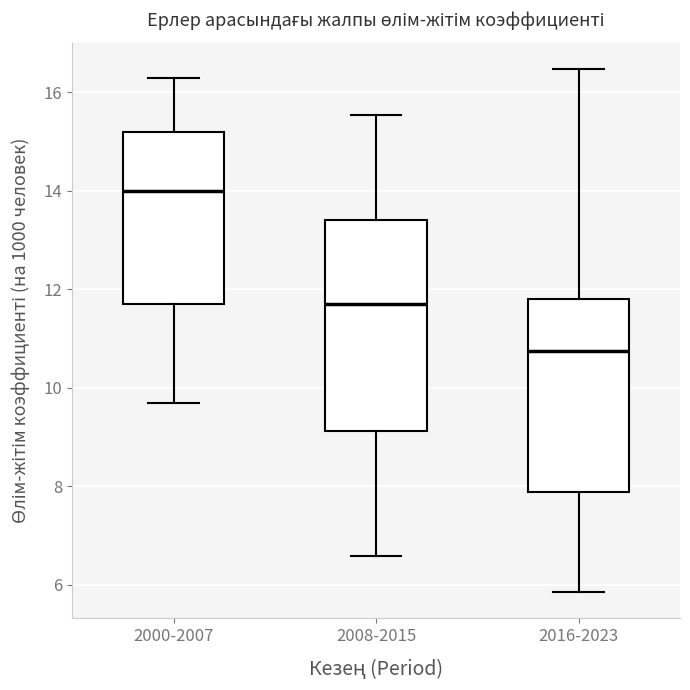

Which box has the lowest median line?

2016-2023